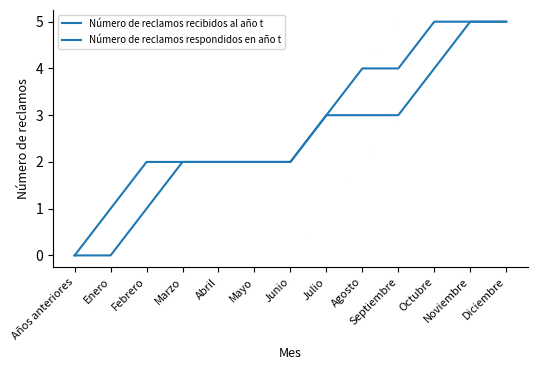

Is this an area chart (filled region under the line)?

No